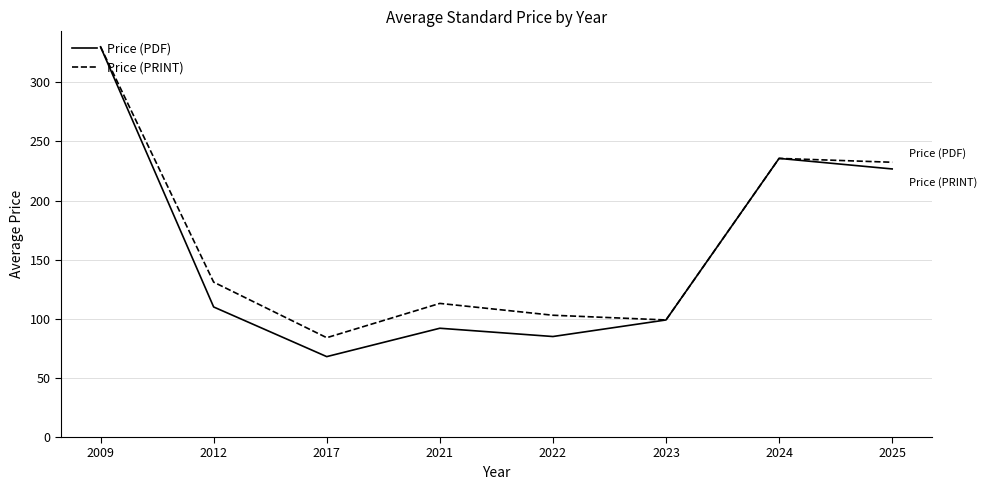

Rank the series by their average value, from lowest to highest.

Price (PDF), Price (PRINT)